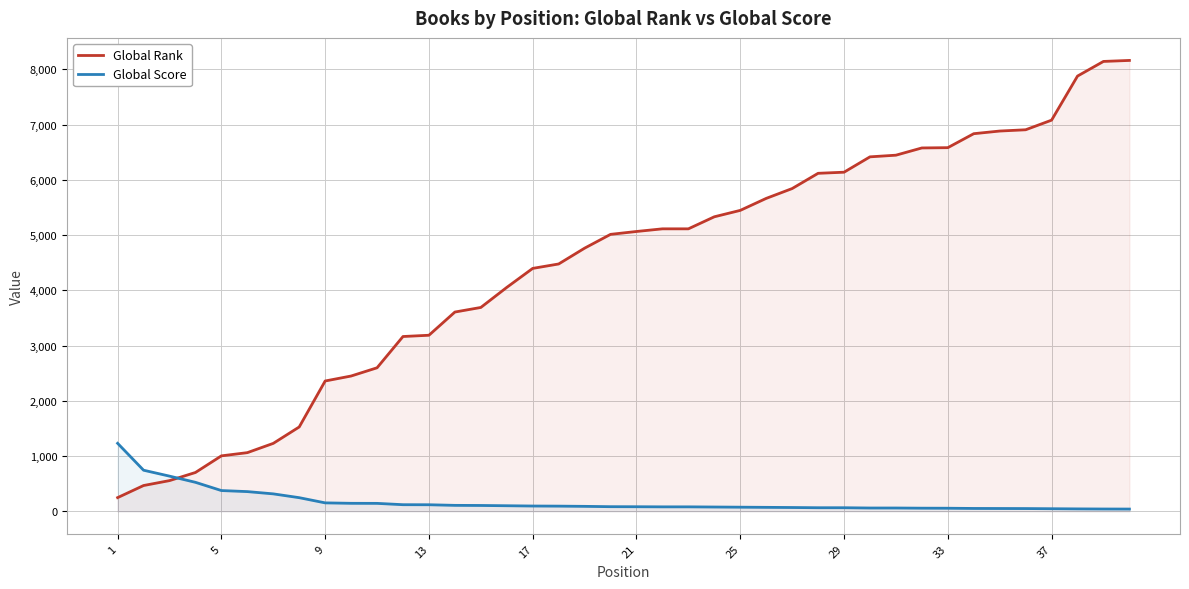

Which series has the largest range (max minus min)?

Global Rank